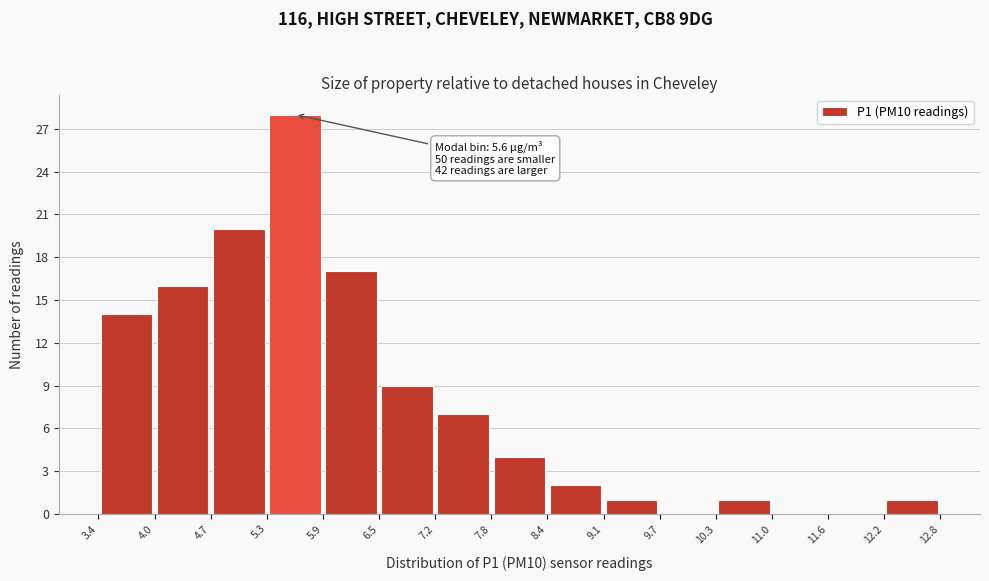

Over which range of the x-axis is the bar tallest?

5.3 to 5.9